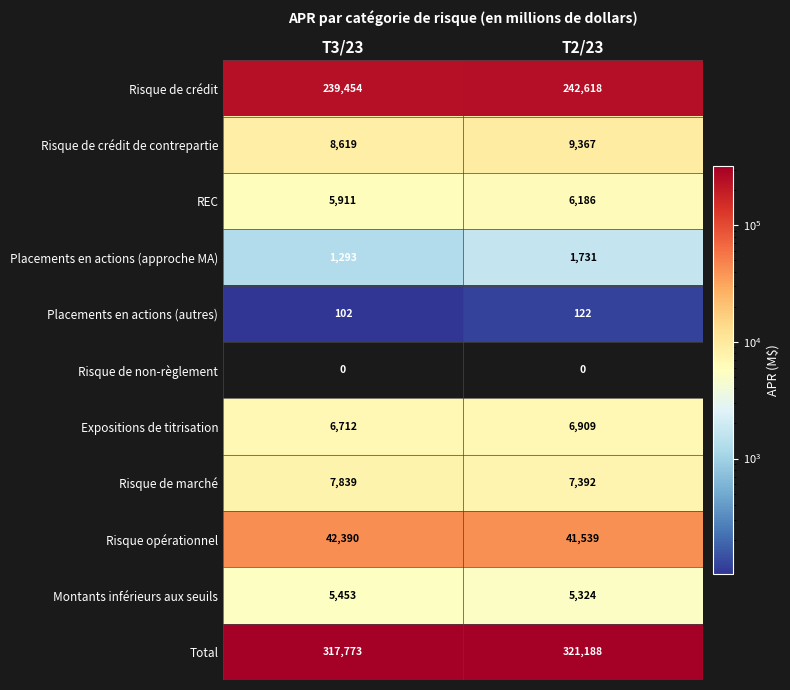

What is the difference between the Risque opérationnel values at T2/23 and T3/23?

851